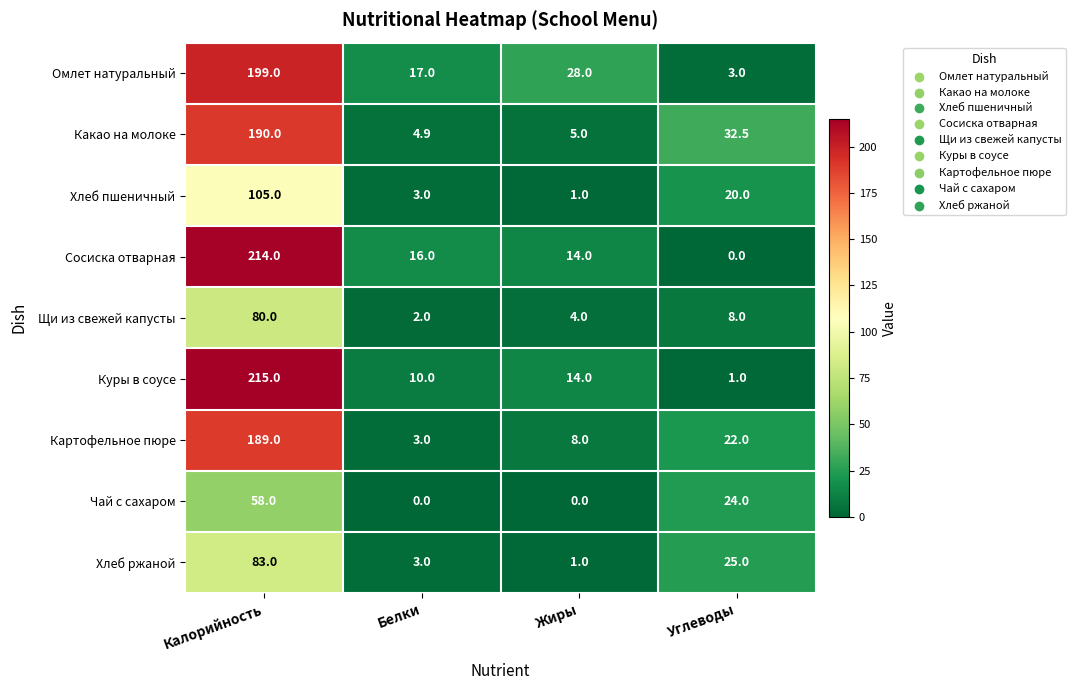

True or false: Какао на молоке has a value of 123.3 at Калорийность.

False